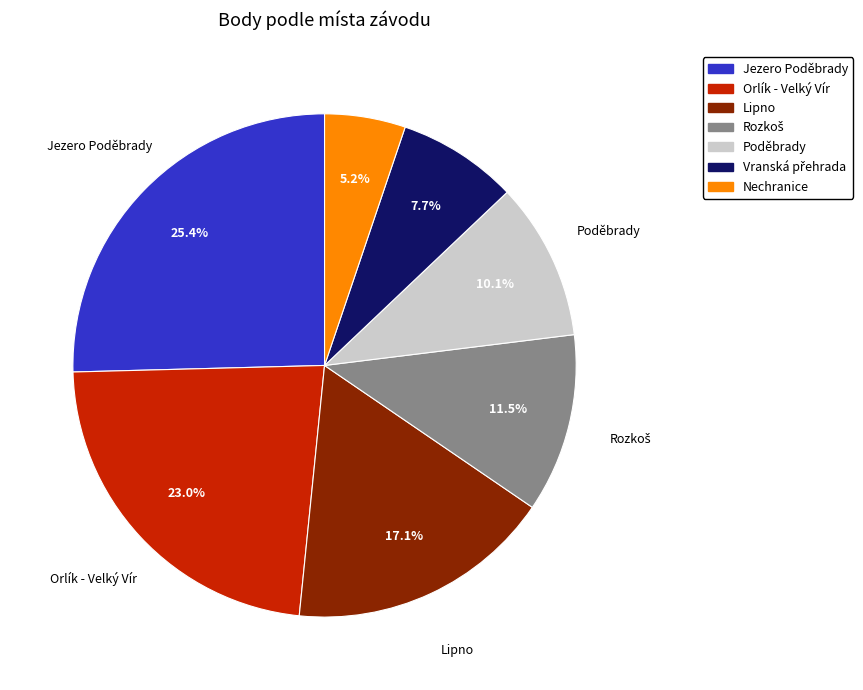

Does any single category account for the majority?

No